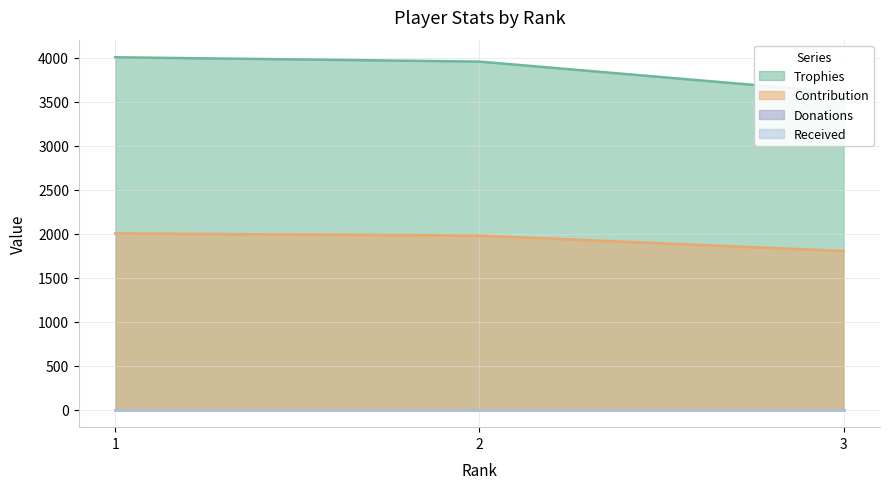

Between 2 and 1, which is larger?

1